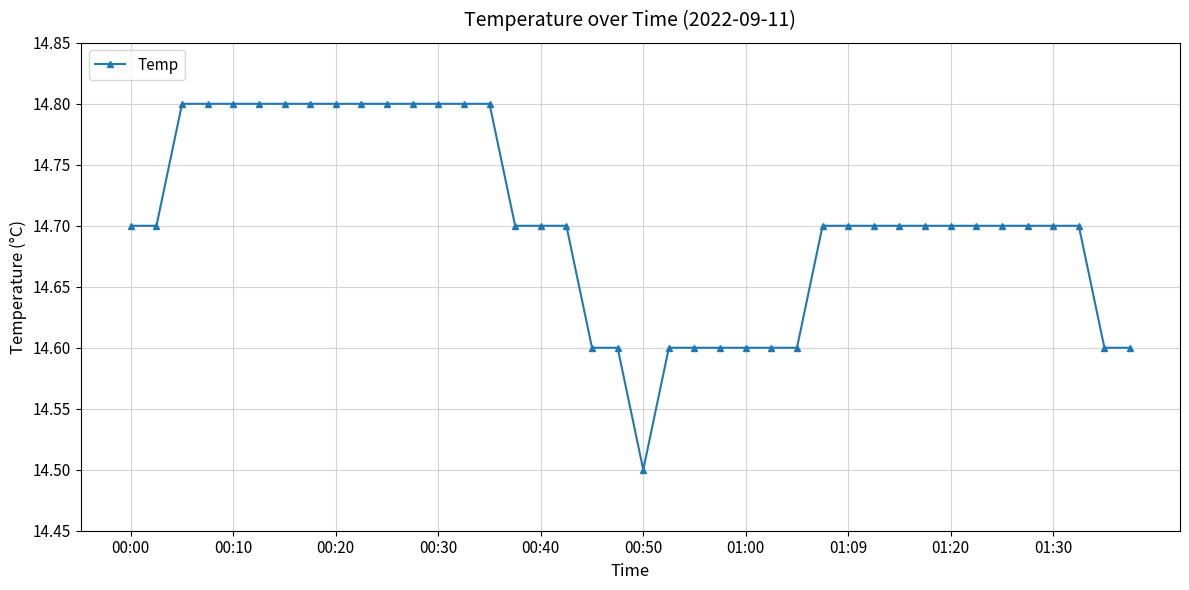

What is the value of the 39th point from the left?

14.6